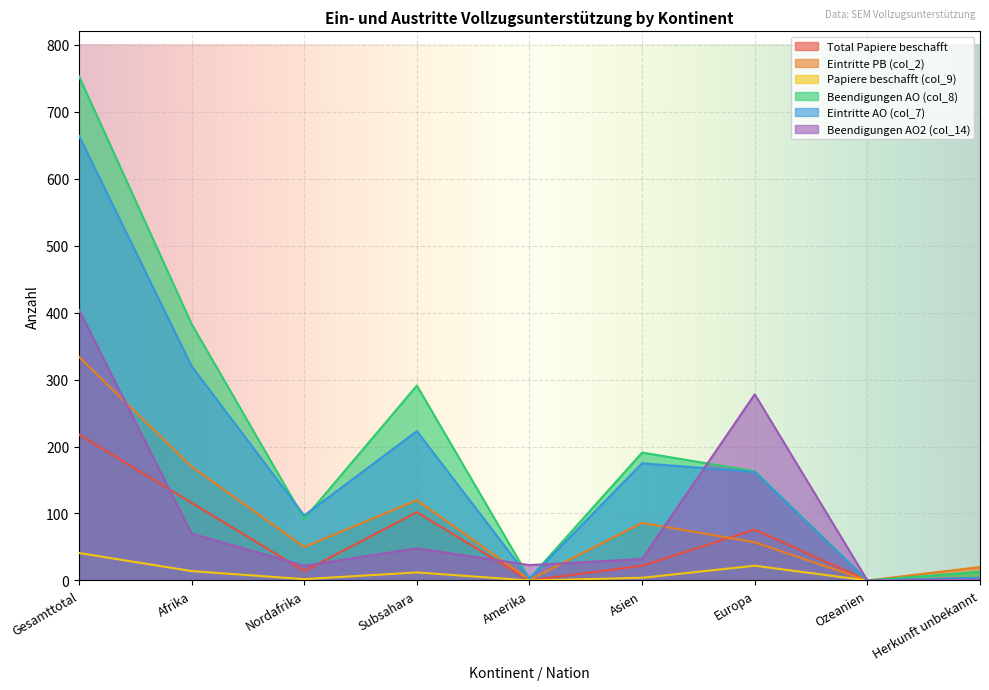

How many data points in Beendigungen AO (col_8) are less than 163?

4